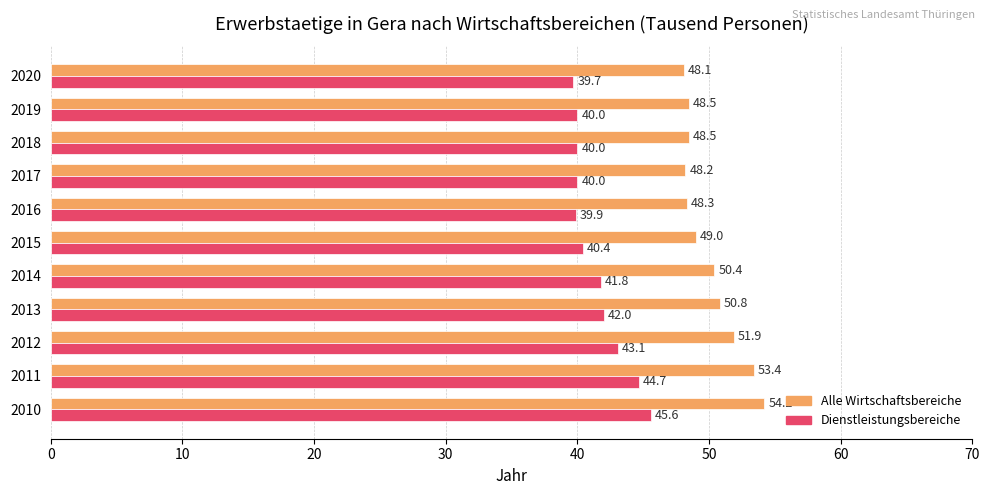

The Alle Wirtschaftsbereiche series shows 48.1 at 2020. True or false?

True